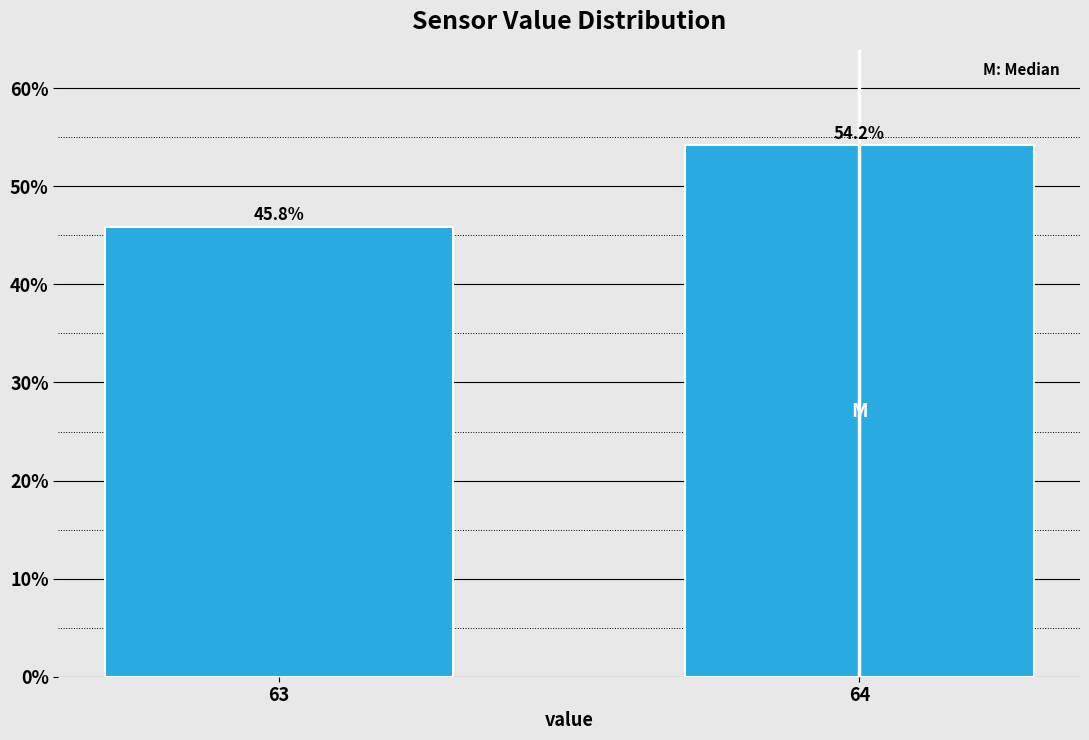

Reading left to right, extract all data points from this chart.

63=45.8	64=54.2